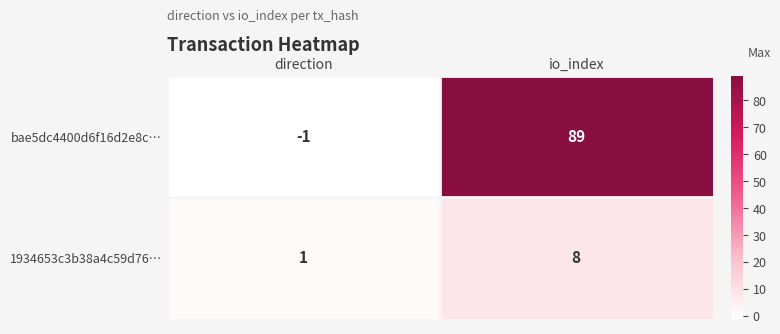

Which category has the lowest value in the bae5dc4400d6f16d2e8c… series?

direction